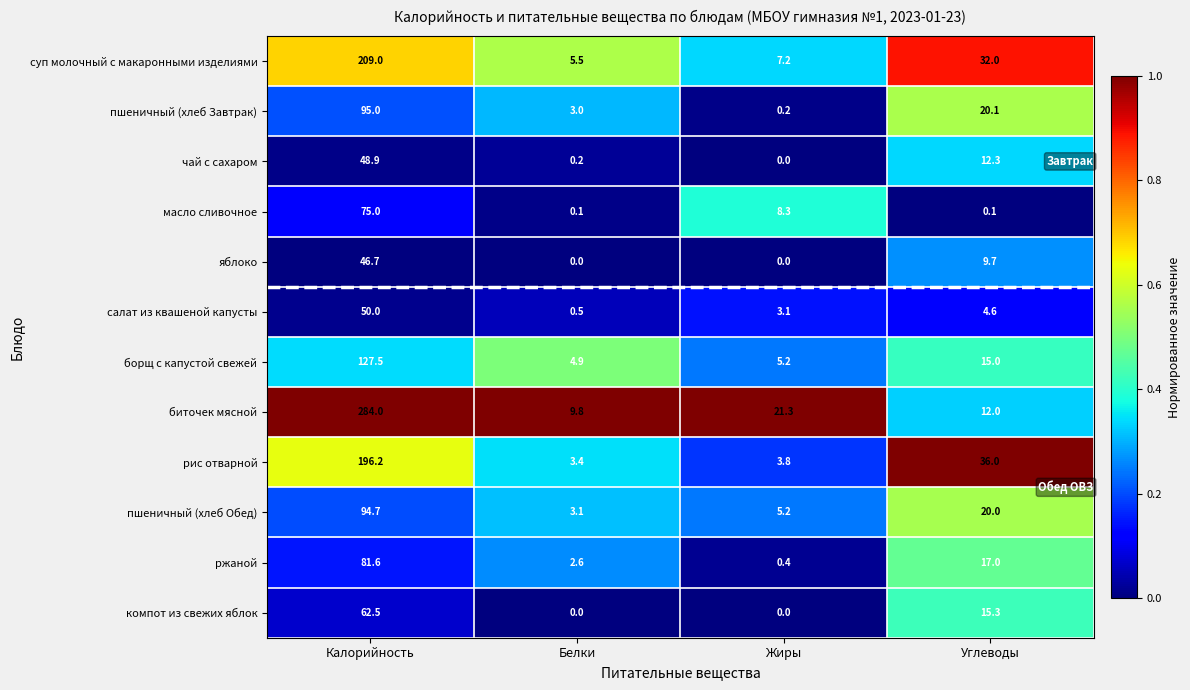

The value of ржаной at Калорийность is 124.4. True or false?

False